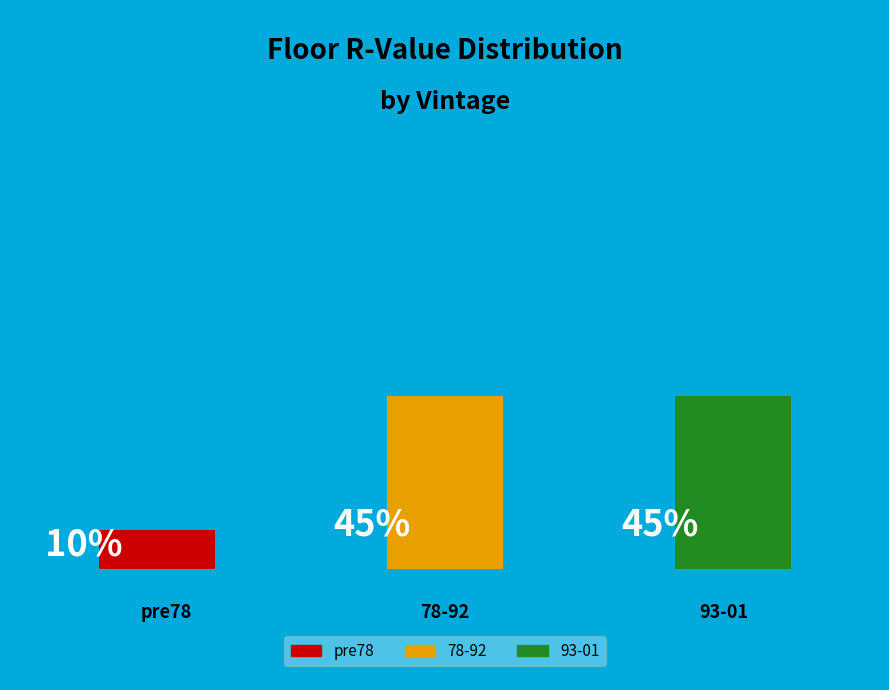

True or false: 78-92 accounts for 30% of the total.

False